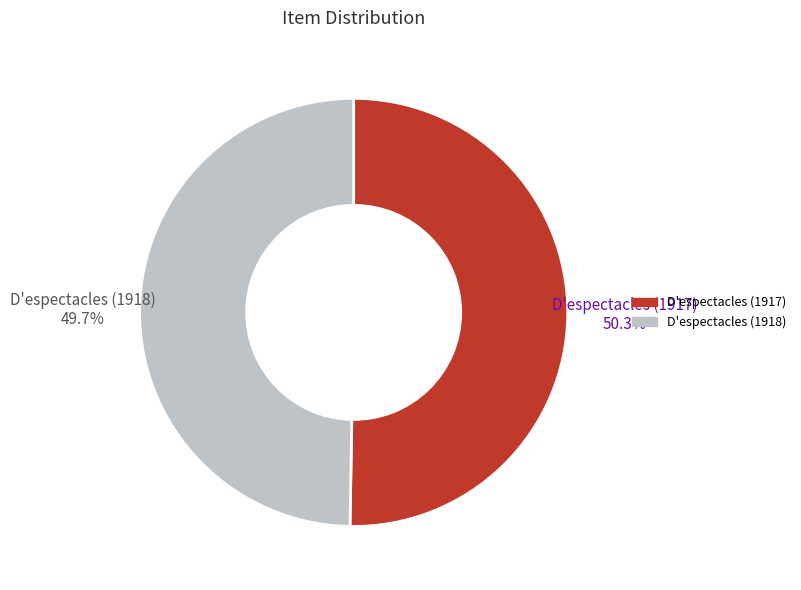

Is there any slice that represents more than half of the pie?

Yes